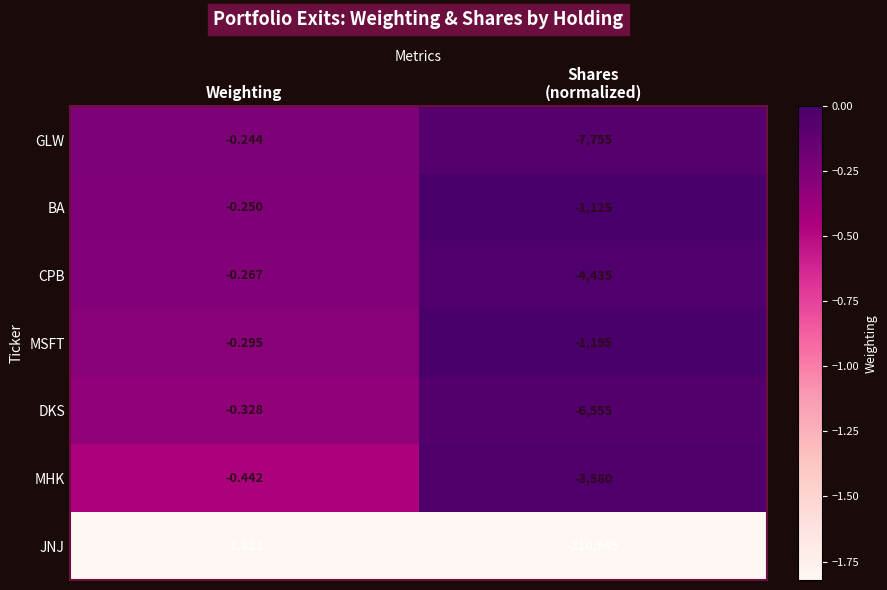

Which series has the largest range (max minus min)?

JNJ